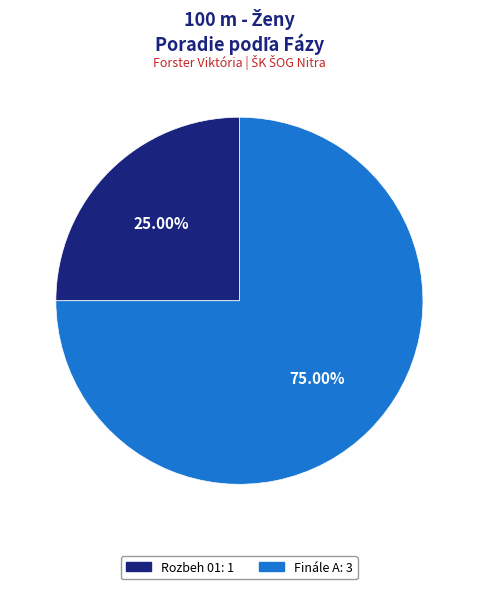

Rank the categories by value from lowest to highest.

Rozbeh 01, Finále A